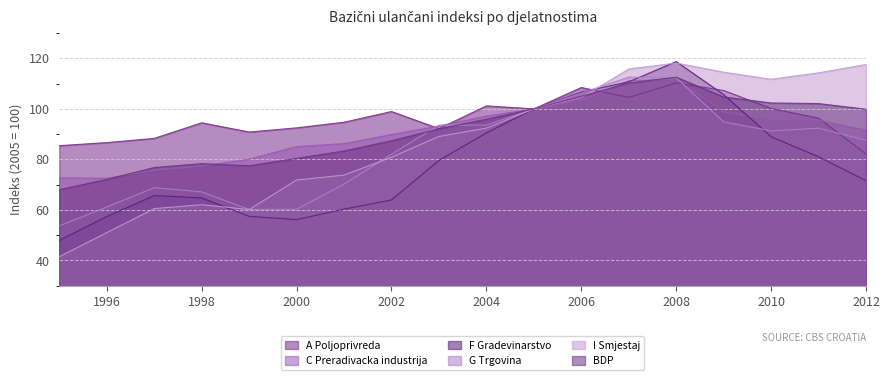

True or false: F Gradevinarstvo and A Poljoprivreda cross at least once.

True